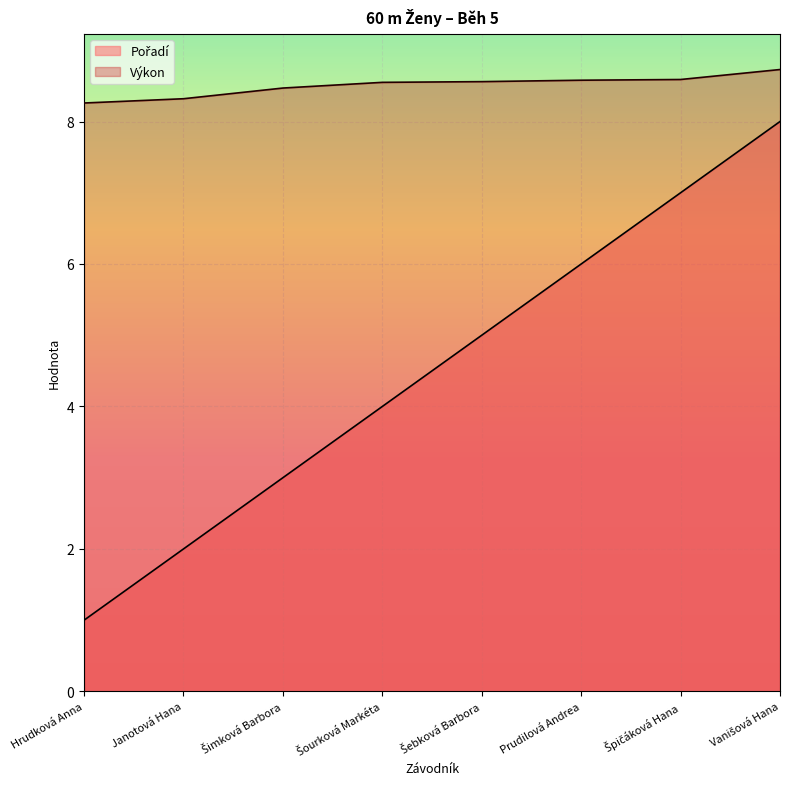

List the series in order of their overall mean, lowest first.

Pořadí, Výkon